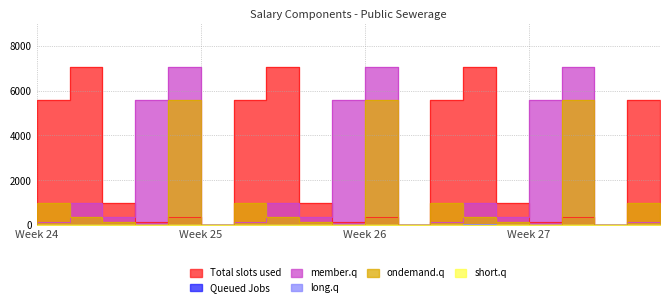

The value of long.q at 18 is -24. True or false?

False